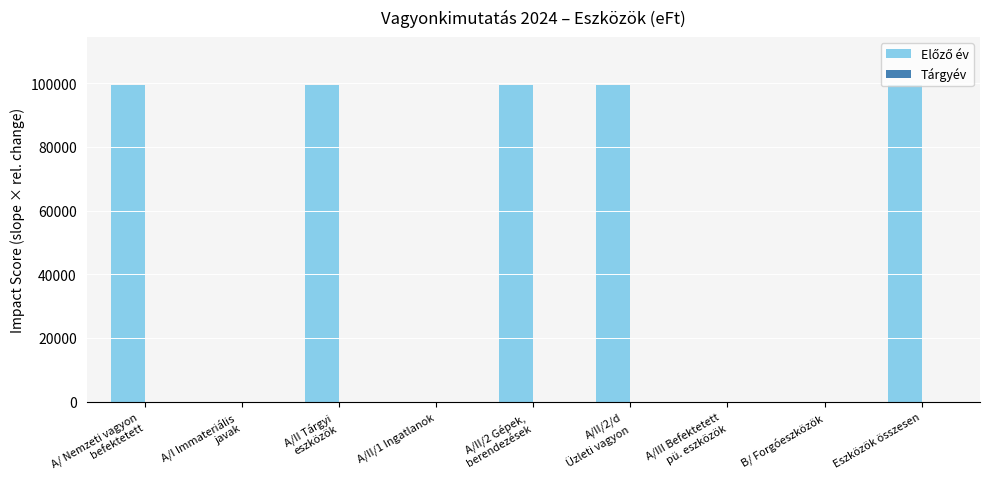

Is it true that the value at B/ Forgóeszközök is 0?

True